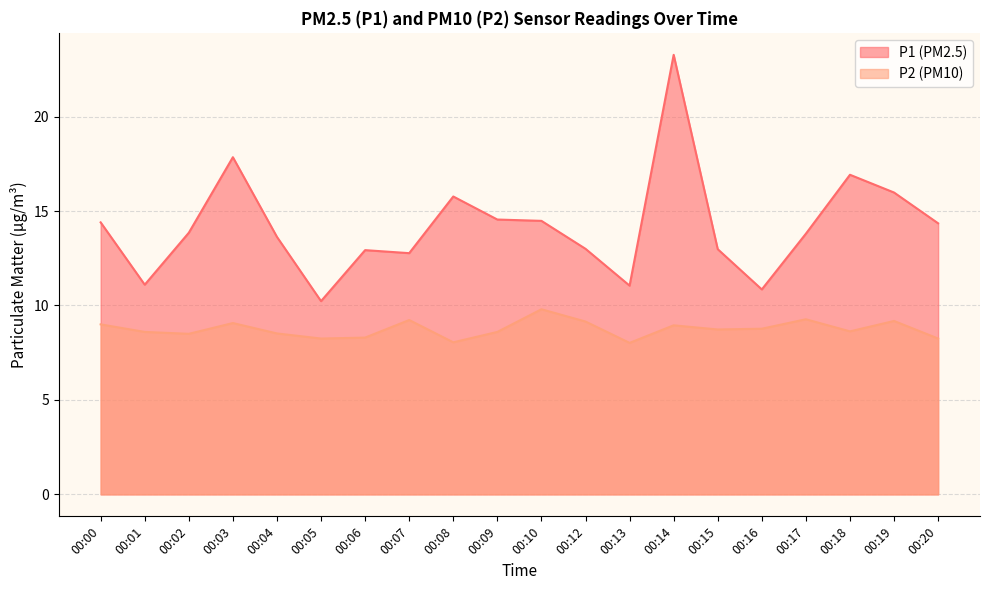

Between 00:07 and 00:16, which is larger?

00:07